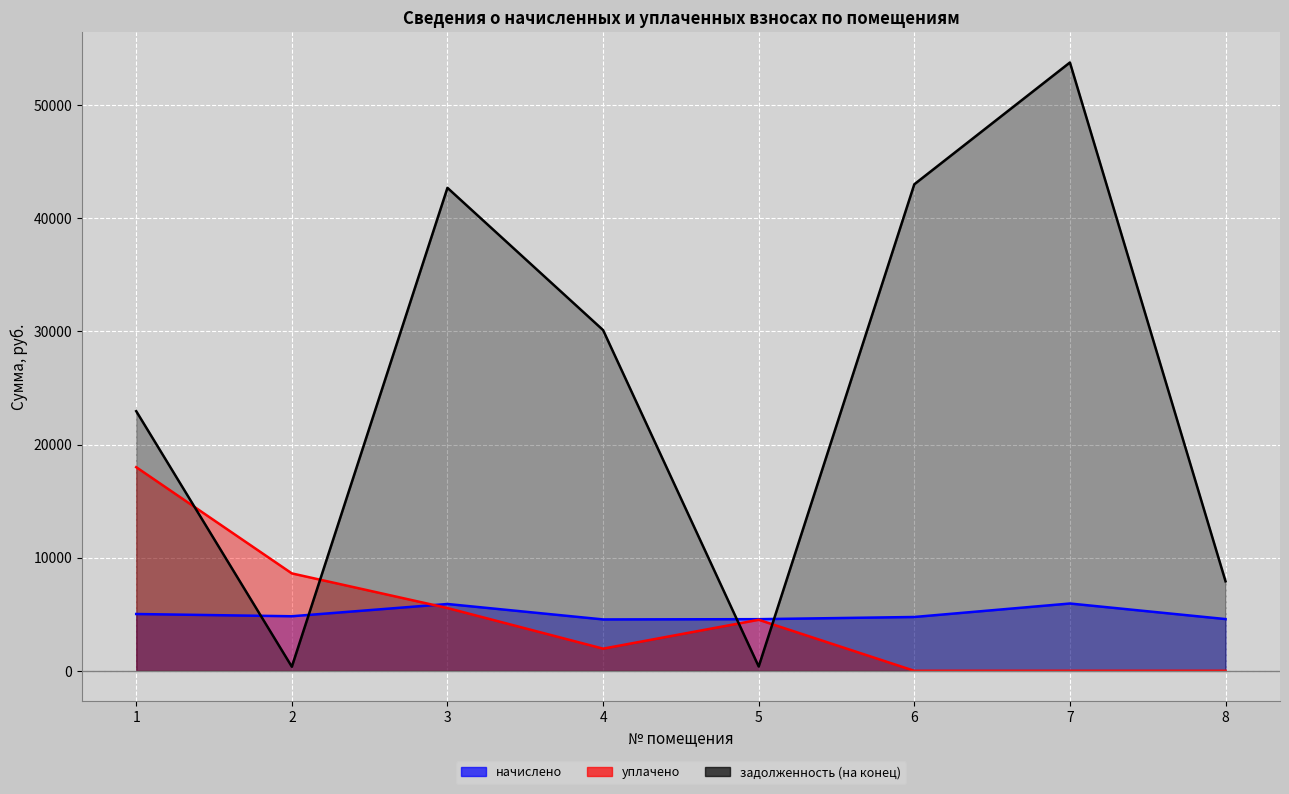

At which label does начислено reach its peak?

7